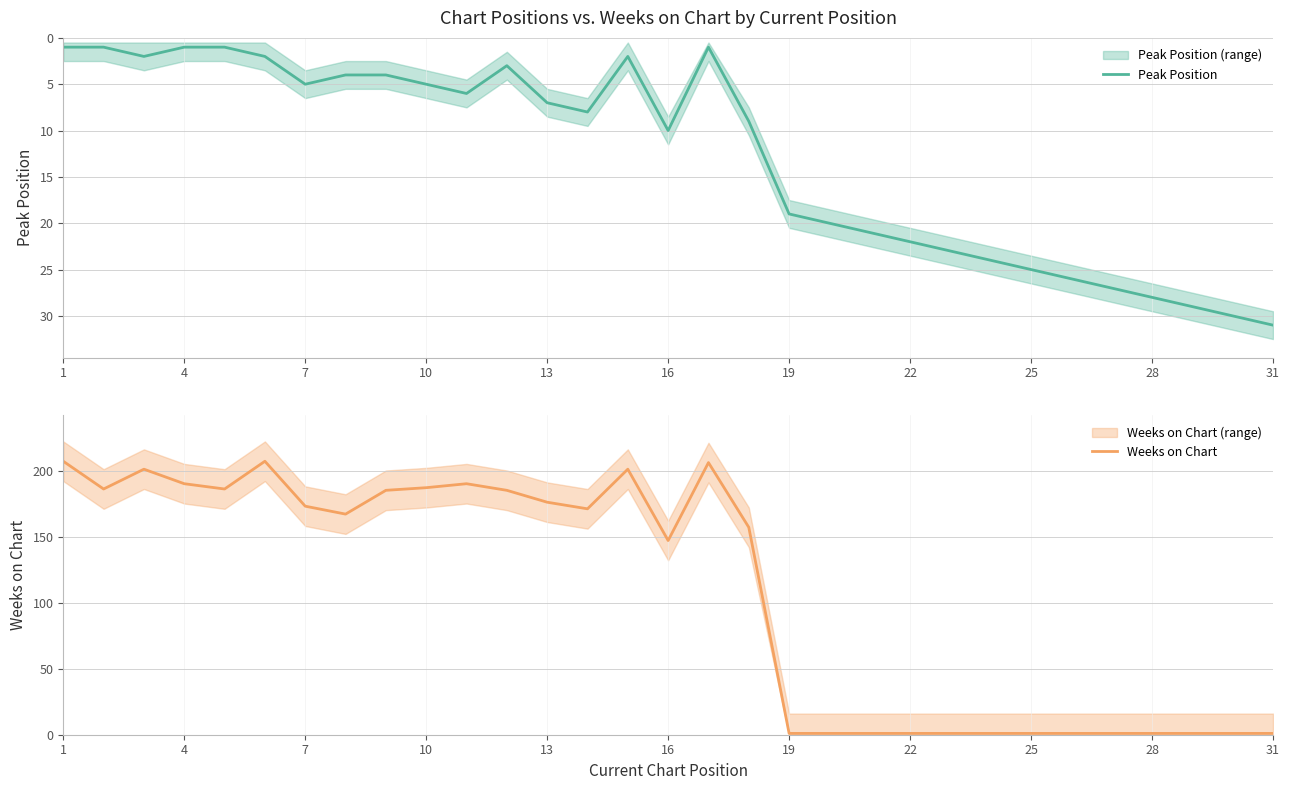

Which label corresponds to the smallest value in the chart?

1